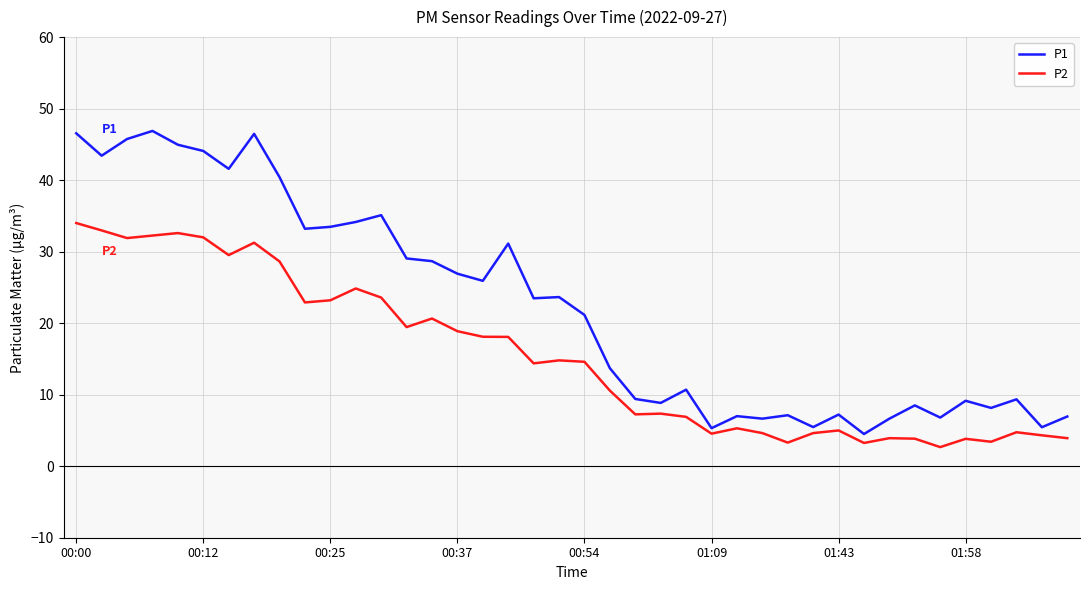

Count the number of categories in the chart.

40